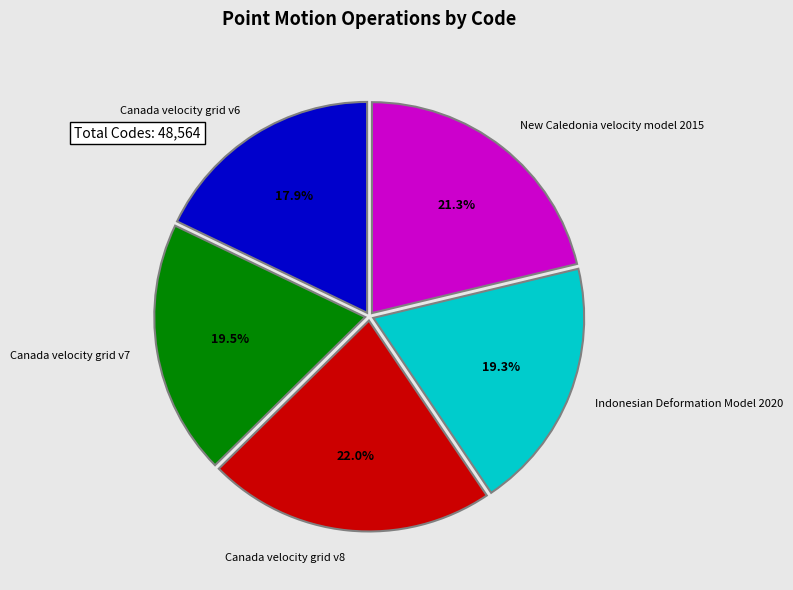

Is there any slice that represents more than half of the pie?

No